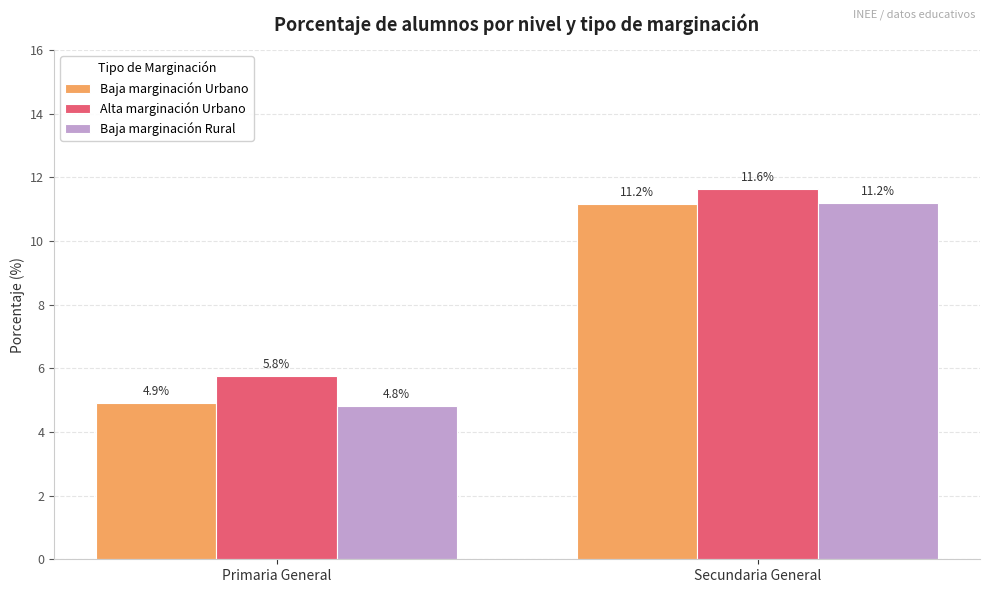

Which category has the highest value in the Alta marginación Urbano series?

Secundaria General